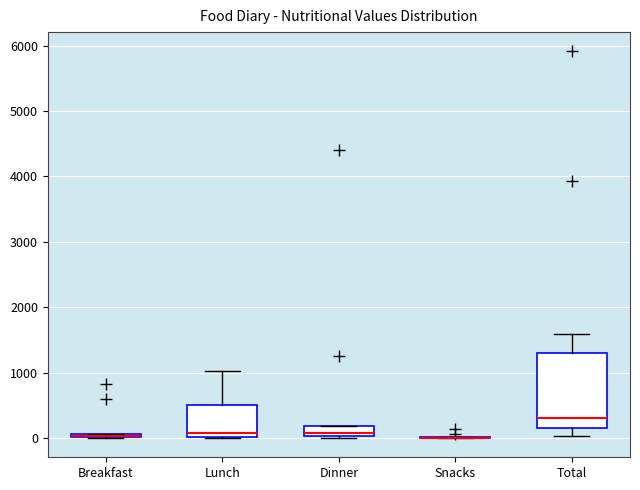

Comparing the boxes themselves (not the whiskers), which one is the tallest?

Total